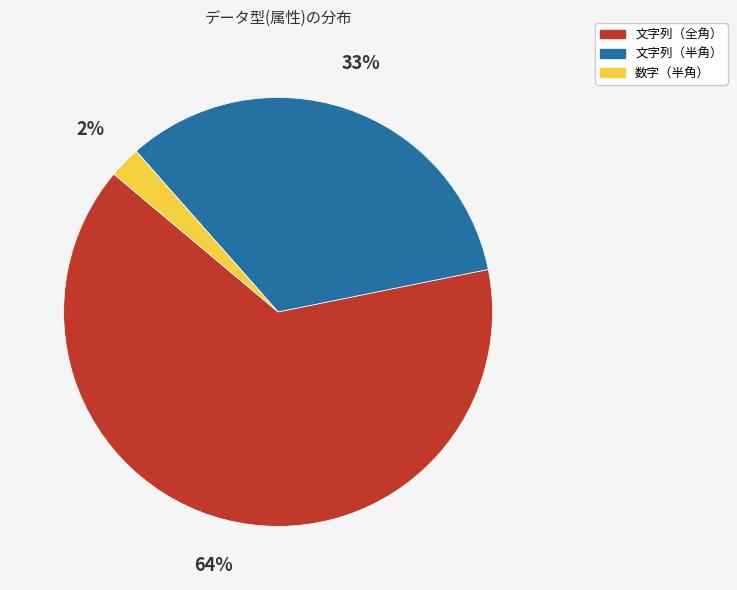

Which category accounts for the majority?

文字列（全角）